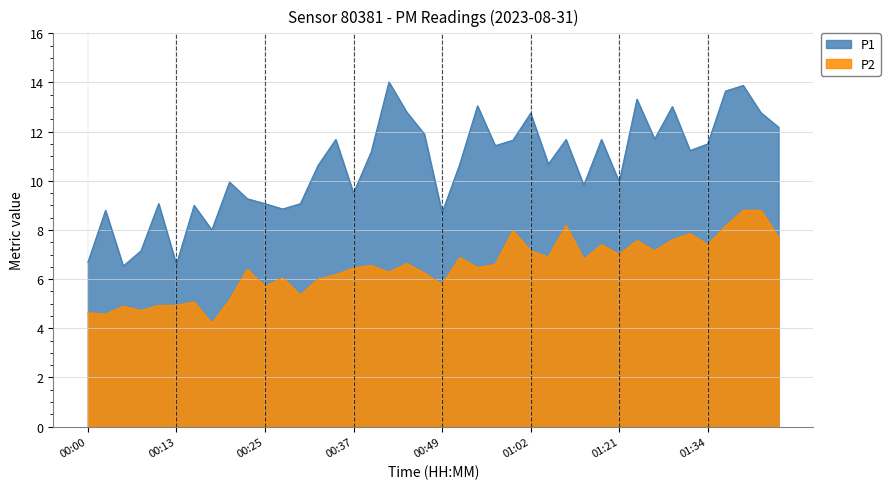

How many data points in P1 are above 11?

20